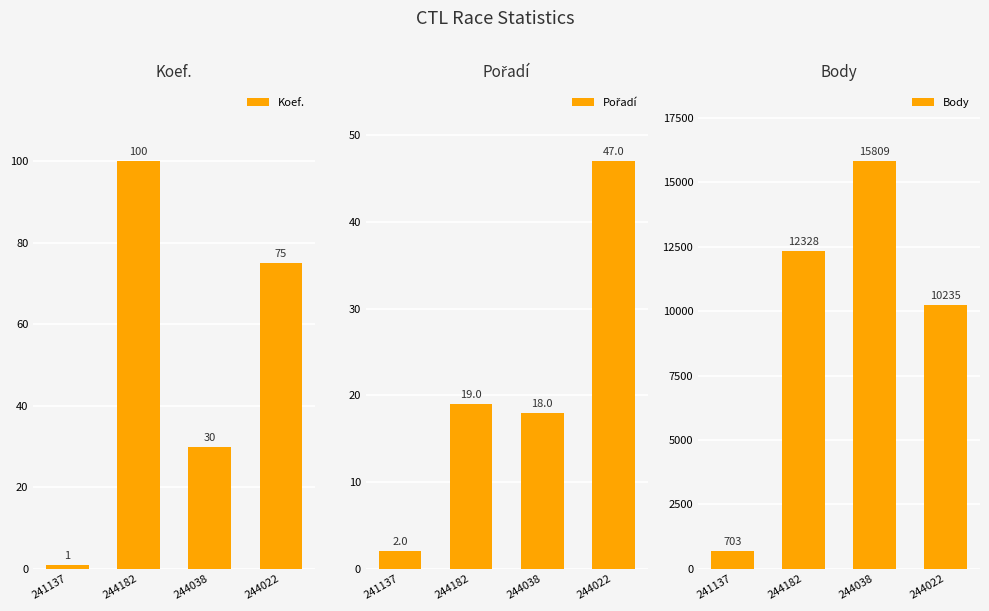

What is the minimum value shown in the chart?

1